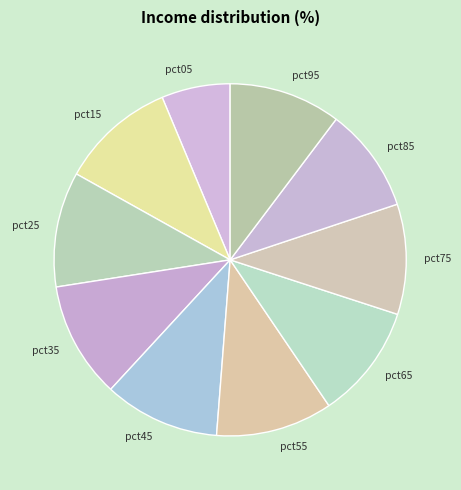

What is the smallest slice in the pie chart?

pct05